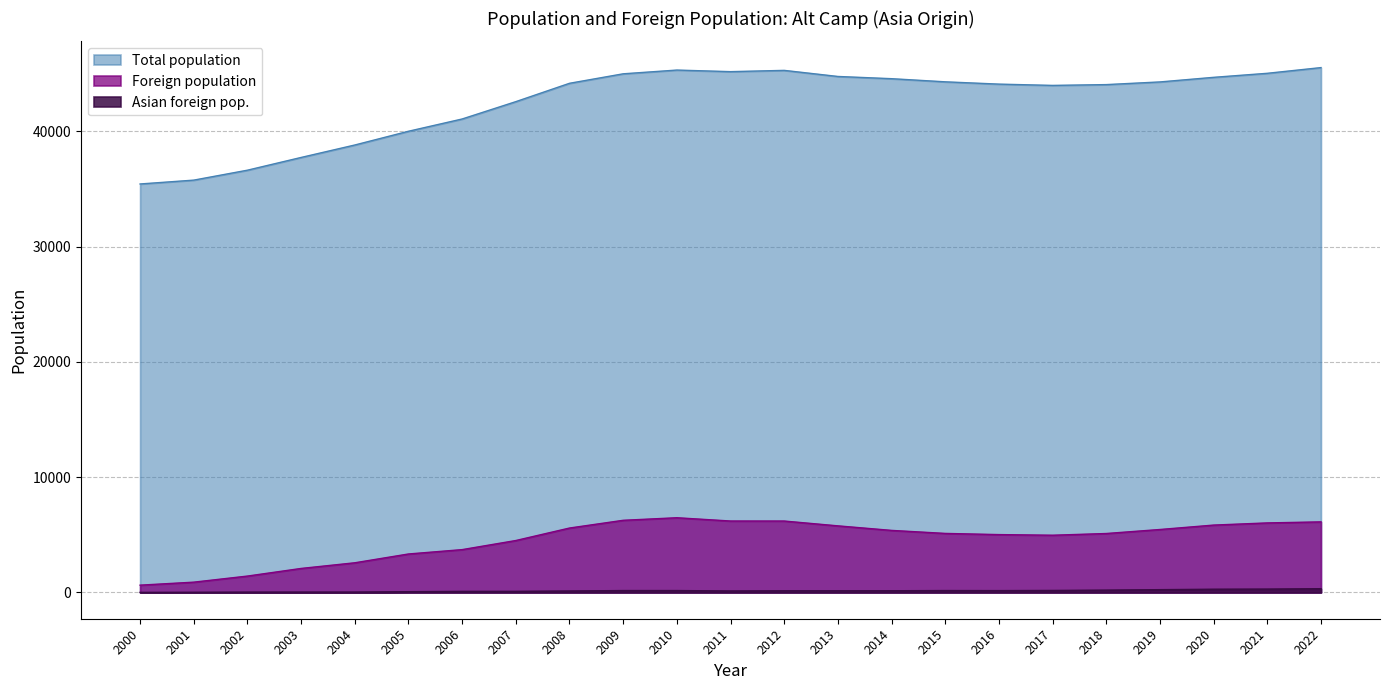

Reading left to right, extract all data points from this chart.

Total population: 2000=35443	2001=35777	2002=36639	2003=37744	2004=38824	2005=40017	2006=41081	2007=42586	2008=44178	2009=45001	2010=45326	2011=45189	2012=45299	2013=44771	2014=44578	2015=44306	2016=44107	2017=43995	2018=44065	2019=44296	2020=44695	2021=45045	2022=45540
Foreign population: 2000=636	2001=896	2002=1424	2003=2086	2004=2577	2005=3341	2006=3719	2007=4509	2008=5592	2009=6263	2010=6485	2011=6201	2012=6199	2013=5781	2014=5387	2015=5125	2016=5023	2017=4968	2018=5117	2019=5465	2020=5848	2021=6036	2022=6126
Asian foreign pop.: 2000=11	2001=18	2002=31	2003=34	2004=35	2005=70	2006=99	2007=100	2008=129	2009=168	2010=168	2011=131	2012=147	2013=147	2014=151	2015=168	2016=163	2017=177	2018=204	2019=246	2020=283	2021=295	2022=330